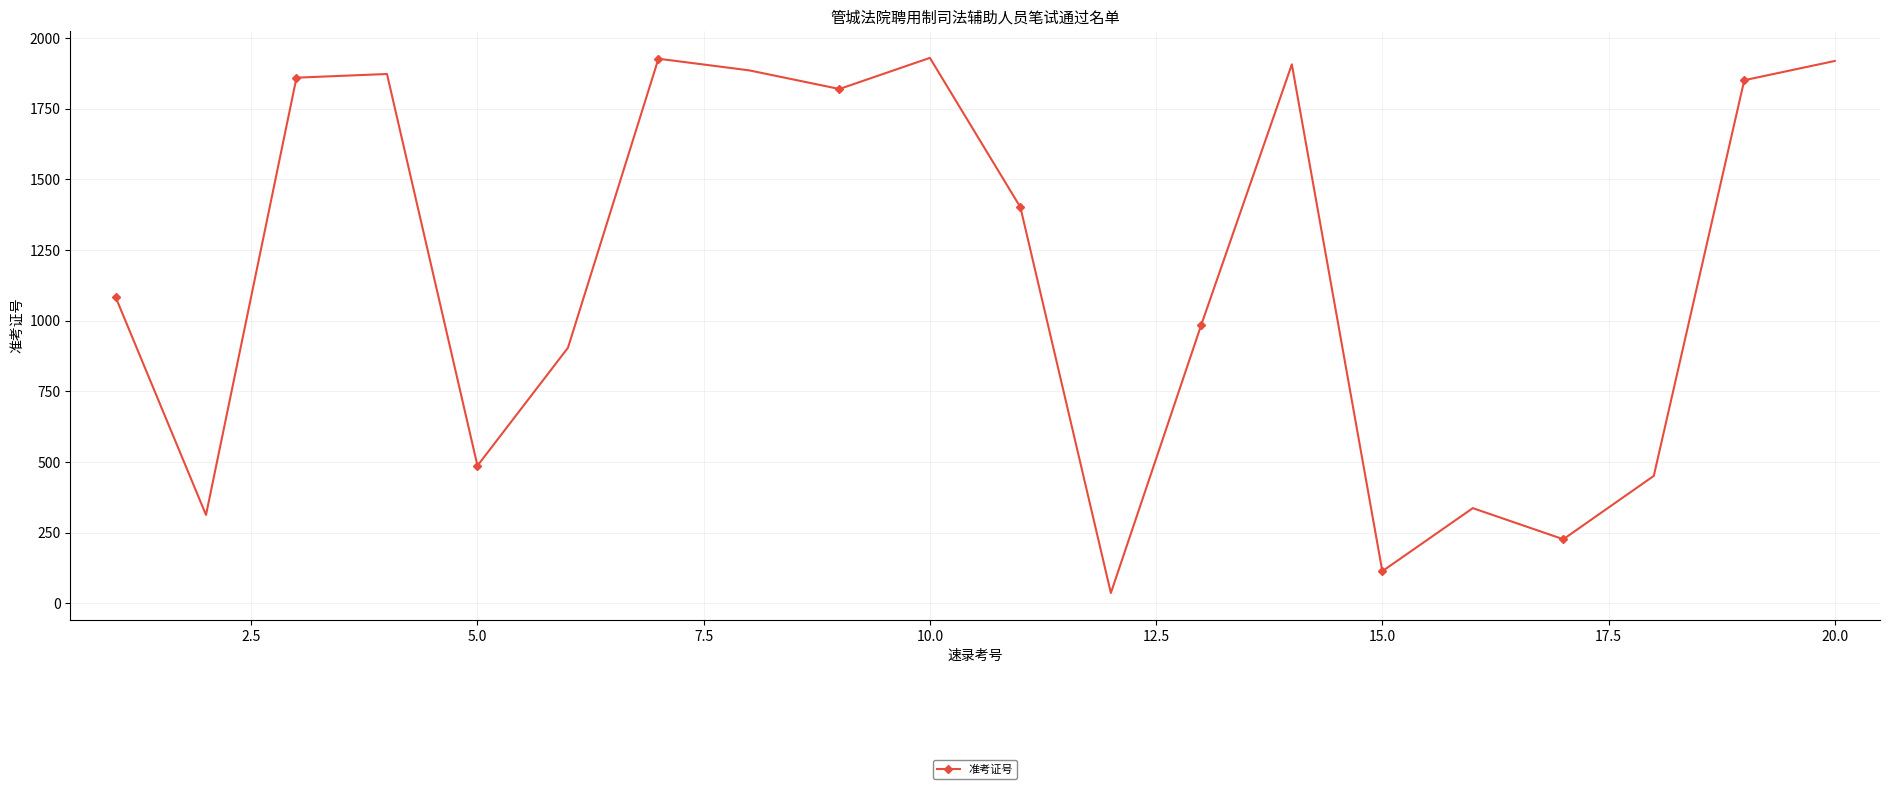

What is the value of the 5th point from the left?

487